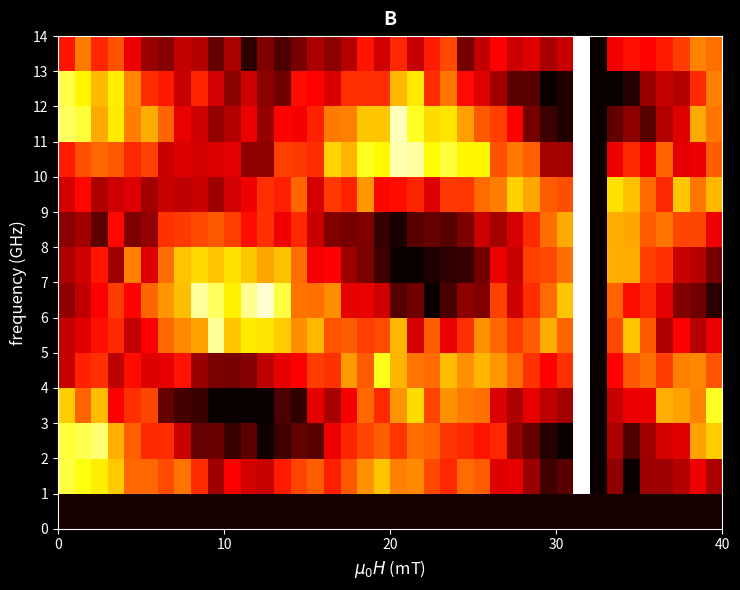

How many data points does each series have?

40